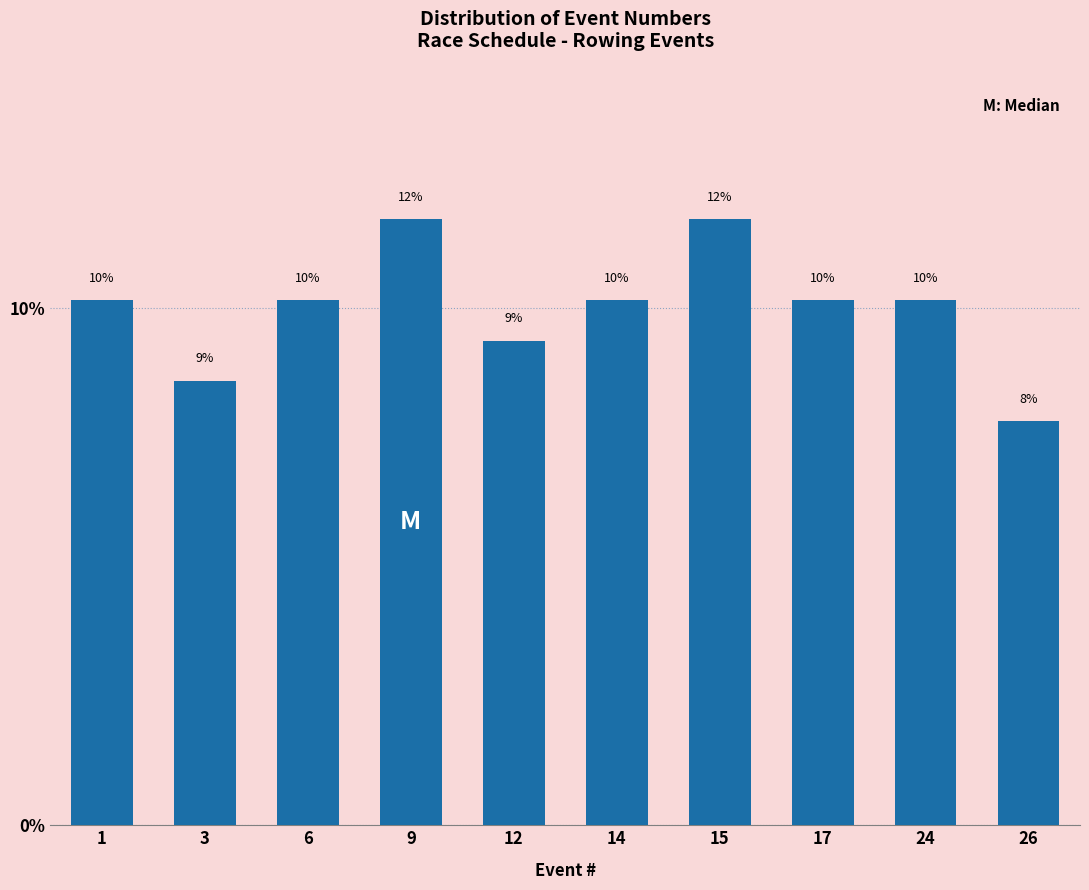

Are the bars horizontal?

No